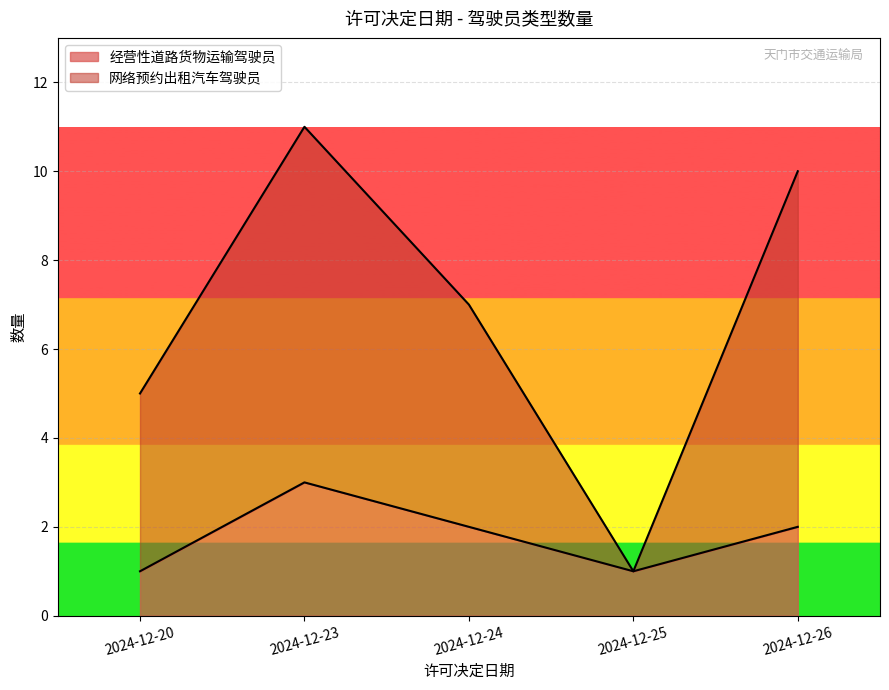

True or false: 网络预约出租汽车驾驶员 has more than 2 interior local peaks.

False